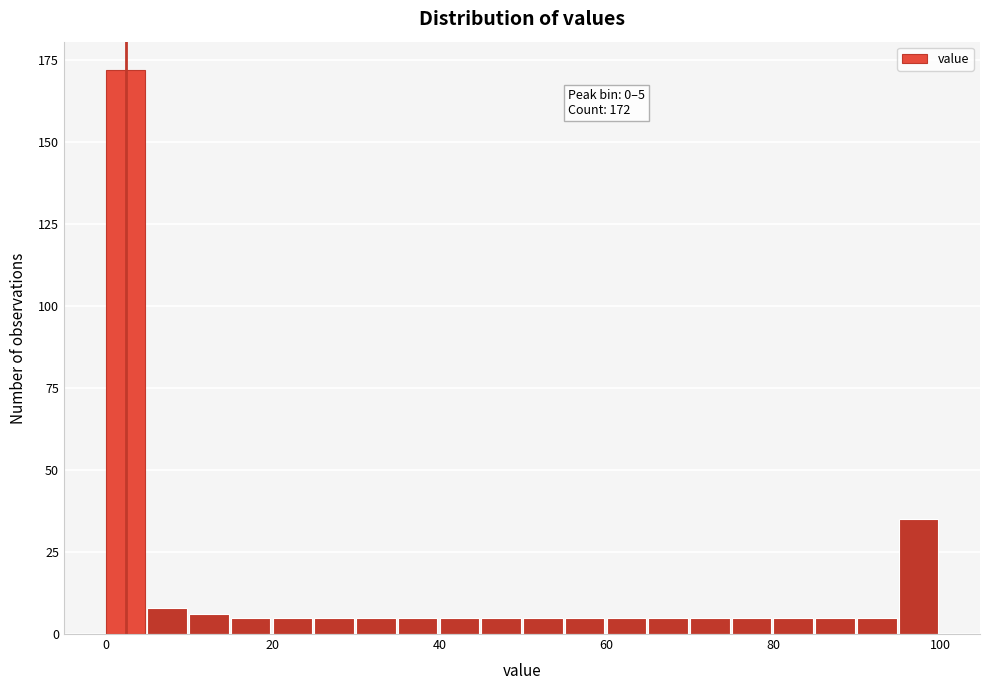

Read against the x-axis, roughly where is the centre of the tallest bar?

2